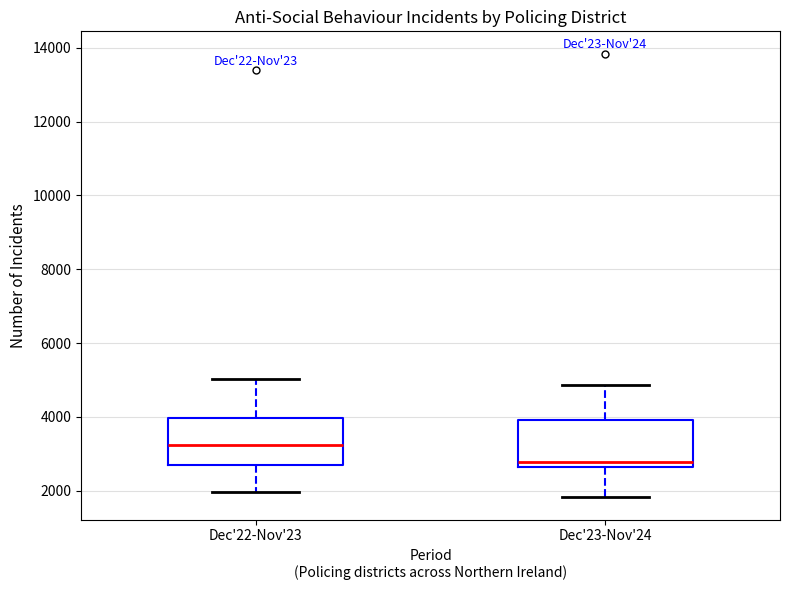

Reading left to right, read every box against the y-axis: the position of its median line, the range the box covers, and the ends of its whiskers. The values are not printed on the chart, so give them approximately, as read against the axis.

Dec'22-Nov'23: median 3200, box 2800 to 4000, whiskers 2000 to 5000
Dec'23-Nov'24: median 2800, box 2600 to 4000, whiskers 1800 to 4800